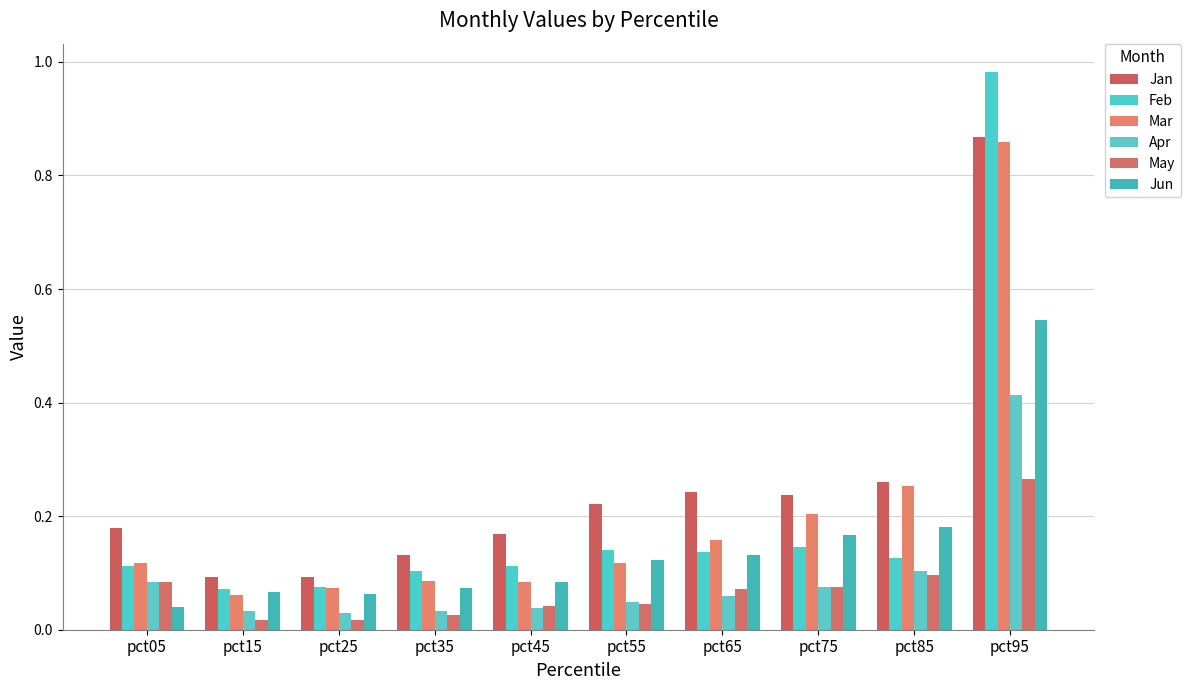

What is the difference between the Jun values at pct55 and pct25?

0.1